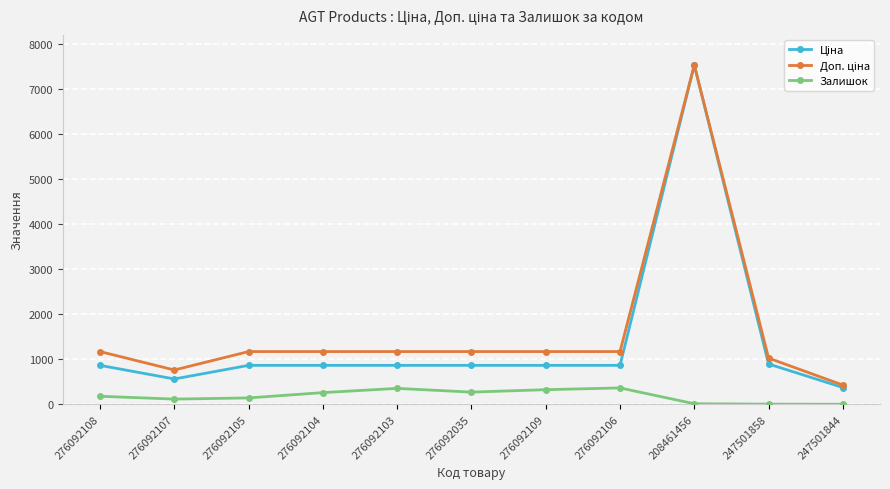

The Залишок series shows 0.0 at 247501844. True or false?

True